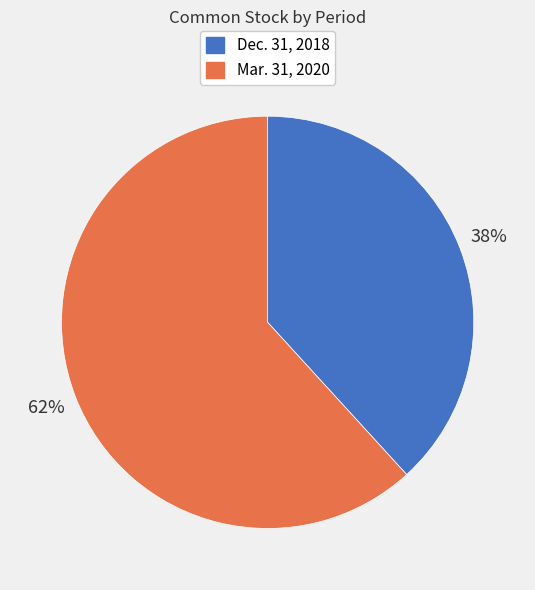

Which has a higher value, Dec. 31, 2018 or Mar. 31, 2020?

Mar. 31, 2020